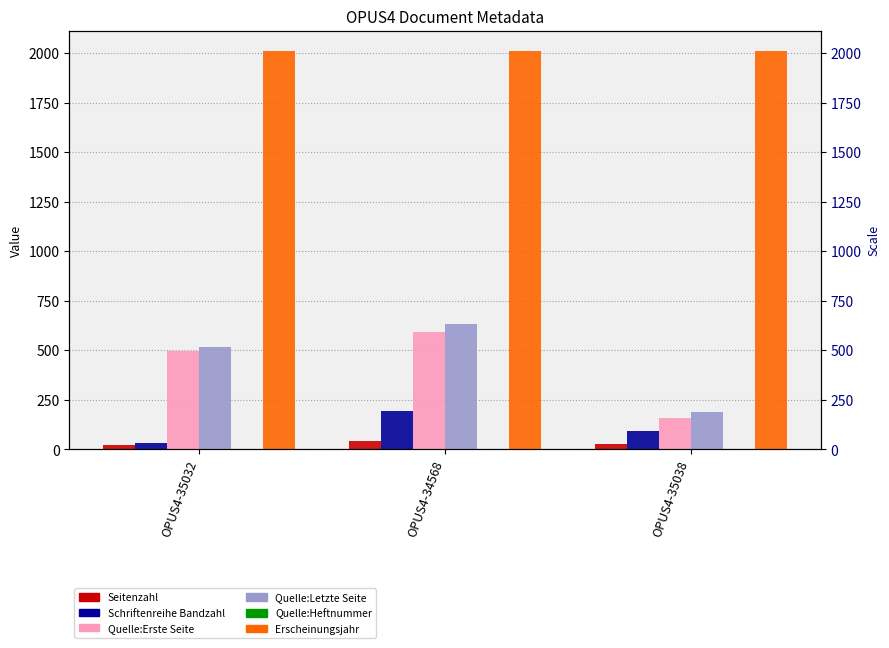

What is the difference between the Quelle:Erste Seite values at OPUS4-35038 and OPUS4-35032?

338